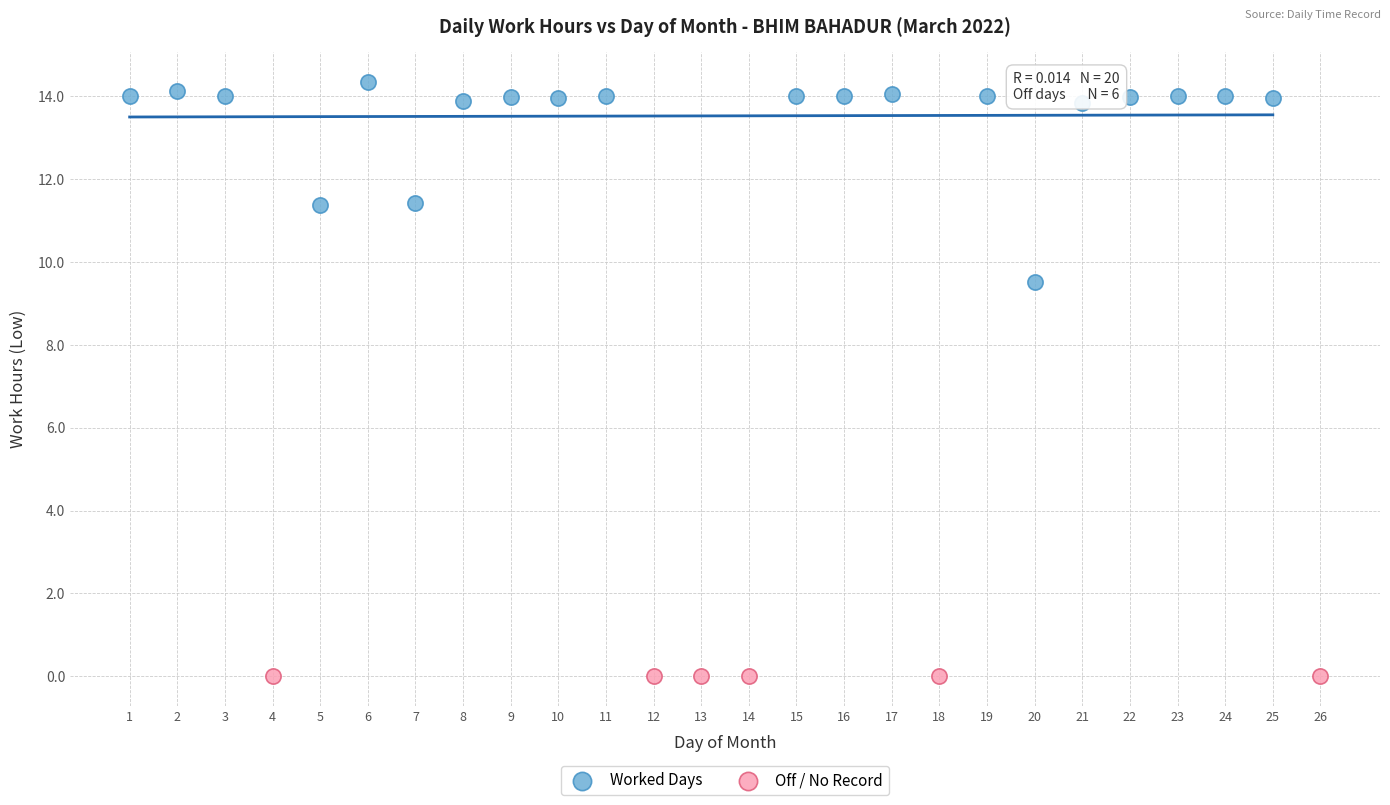

Which series reaches the minimum Y coordinate?

Off / No Record